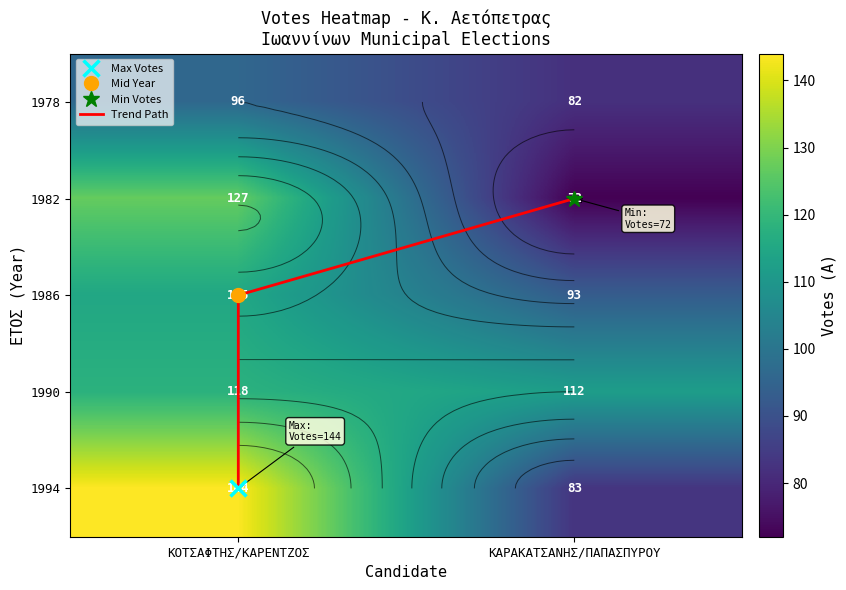

How many 1990 values are between 112 and 118?

2